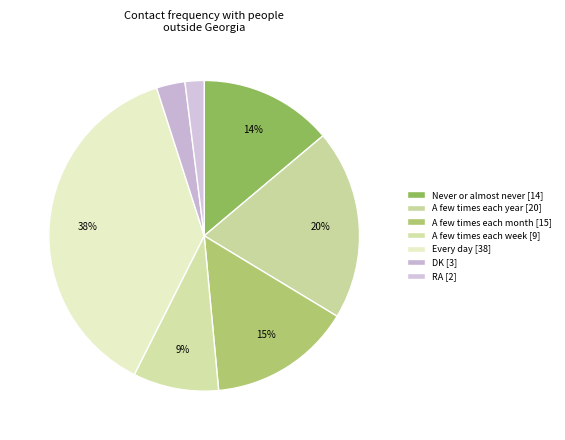

How many segments does this pie chart have?

7